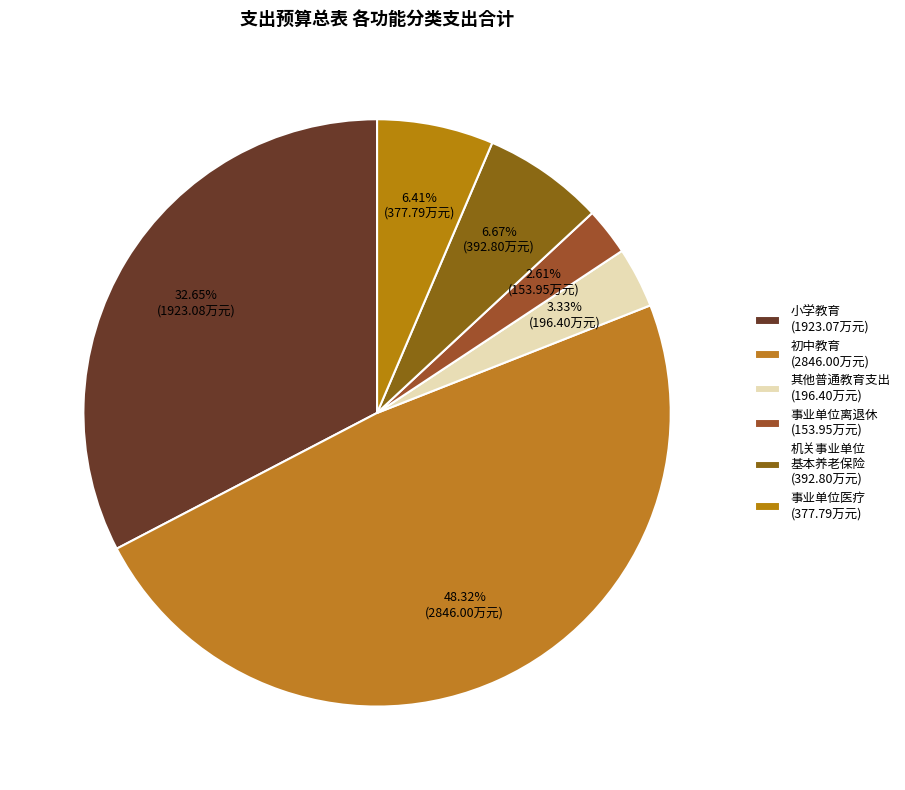

How many segments does this pie chart have?

6